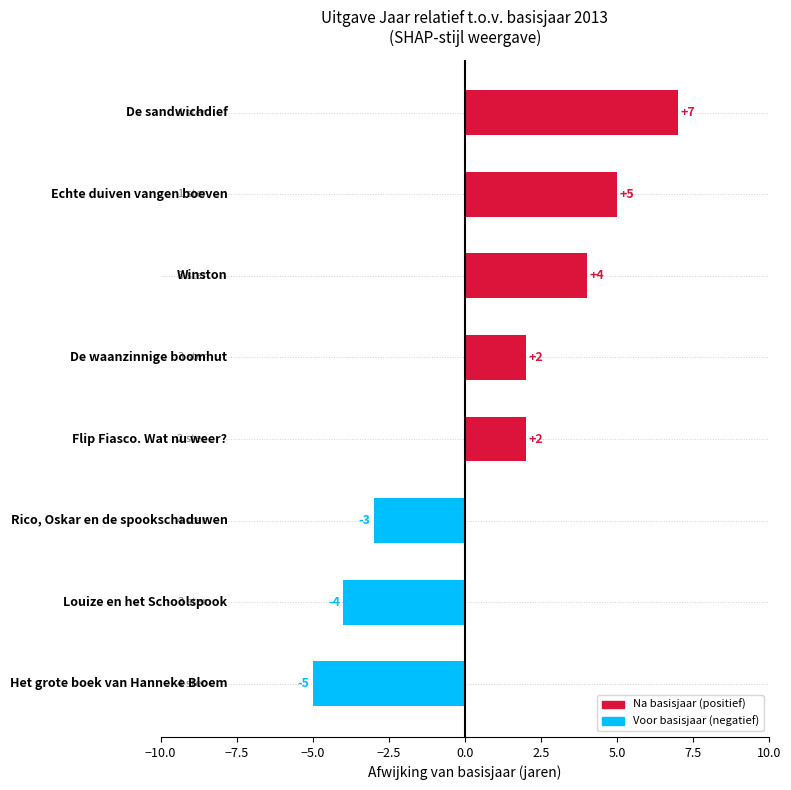

What is the difference between the maximum and second lowest values?

11